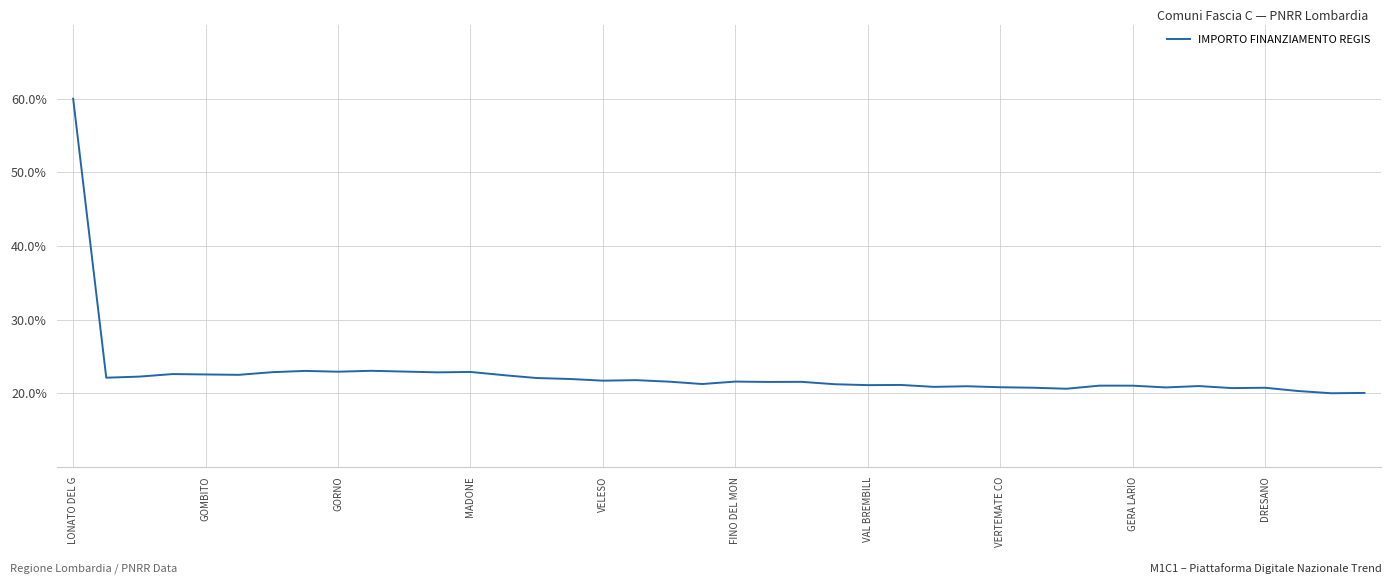

What is the maximum value shown in the chart?

60.0